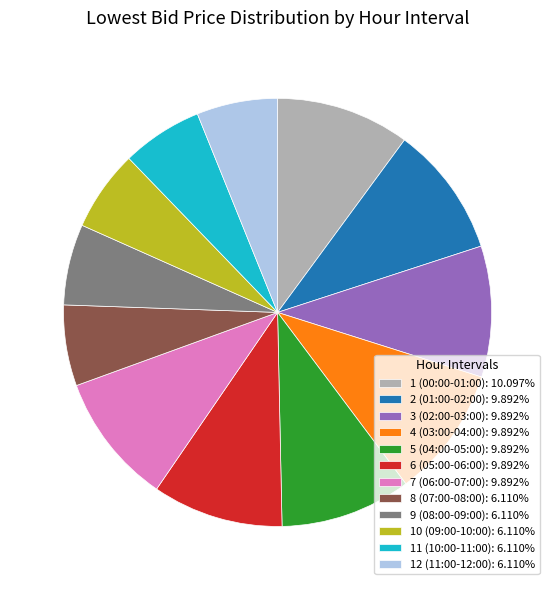

What is the ratio of the value at 5 (04:00-05:00) to the value at 10 (09:00-10:00)?

1.6